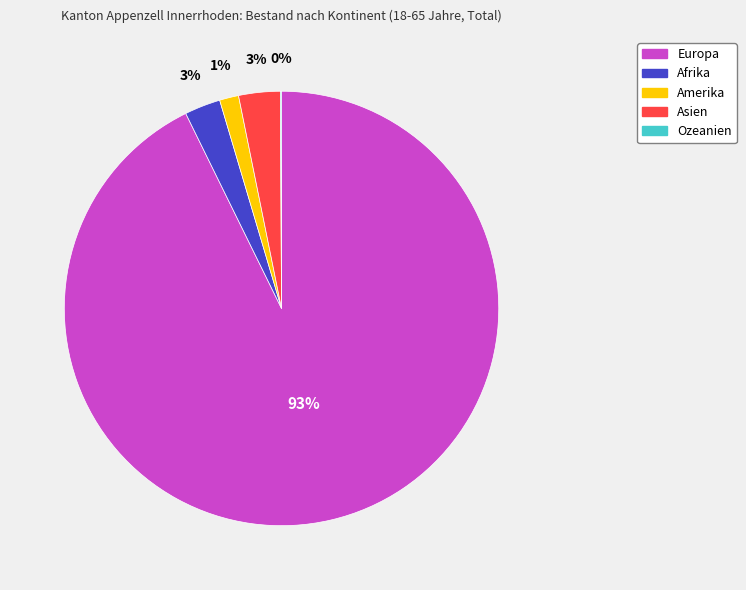

To the nearest percent, what is the difference between the largest and smallest slice percentages?

93%